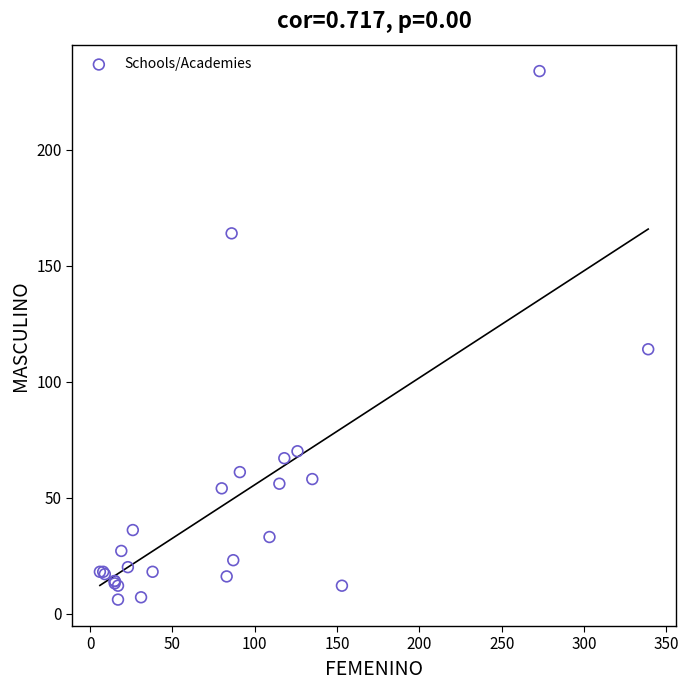

What Y value in the scatter plot is closest to 120?

114